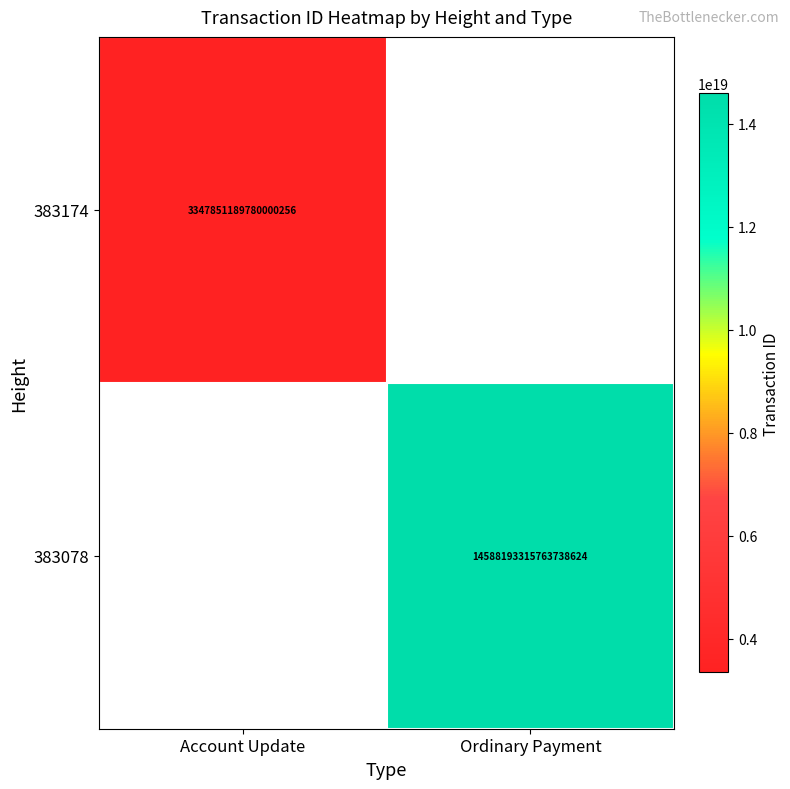

Is it true that 383174 equals 4773065137519669248 at Account Update?

False